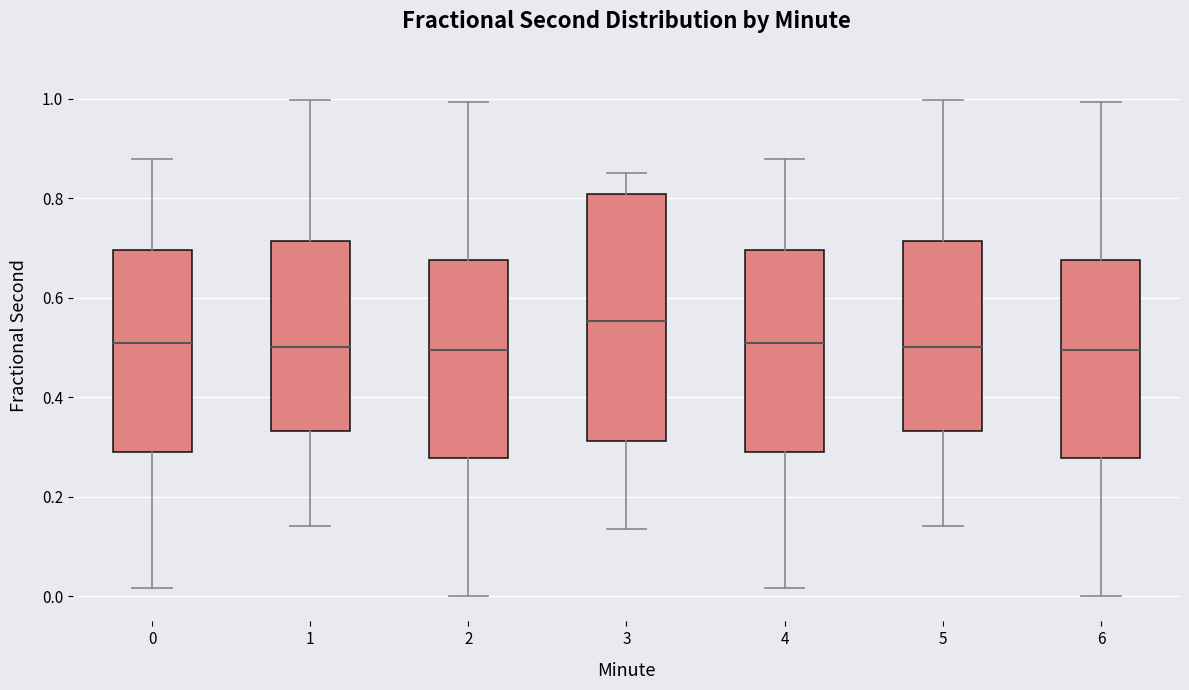

Reading left to right, read every box against the y-axis: the position of its median line, the range the box covers, and the ends of its whiskers. The values are not printed on the chart, so give them approximately, as read against the axis.

0: median 0.50, box 0.28 to 0.70, whiskers 0.02 to 0.88
1: median 0.50, box 0.34 to 0.72, whiskers 0.14 to 1.00
2: median 0.50, box 0.28 to 0.68, whiskers 0.00 to 1.00
3: median 0.56, box 0.32 to 0.80, whiskers 0.14 to 0.86
4: median 0.50, box 0.28 to 0.70, whiskers 0.02 to 0.88
5: median 0.50, box 0.34 to 0.72, whiskers 0.14 to 1.00
6: median 0.50, box 0.28 to 0.68, whiskers 0.00 to 1.00